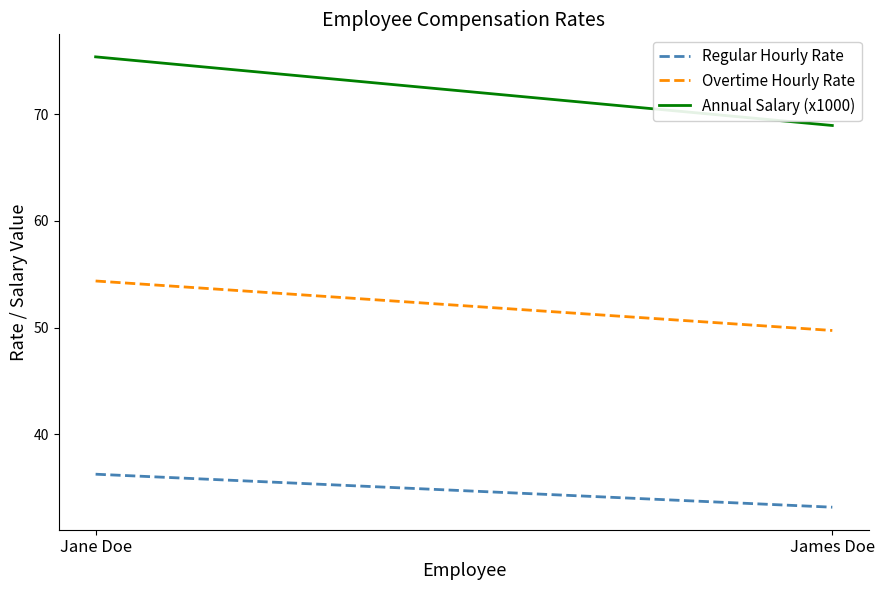

List the labels in order of Overtime Hourly Rate value, largest first.

Jane Doe, James Doe